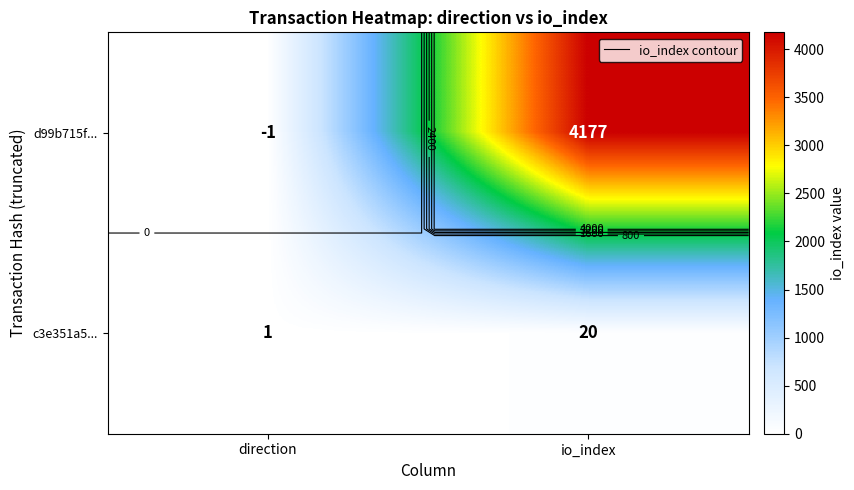

What is the spread (max minus min) of values at direction?

2